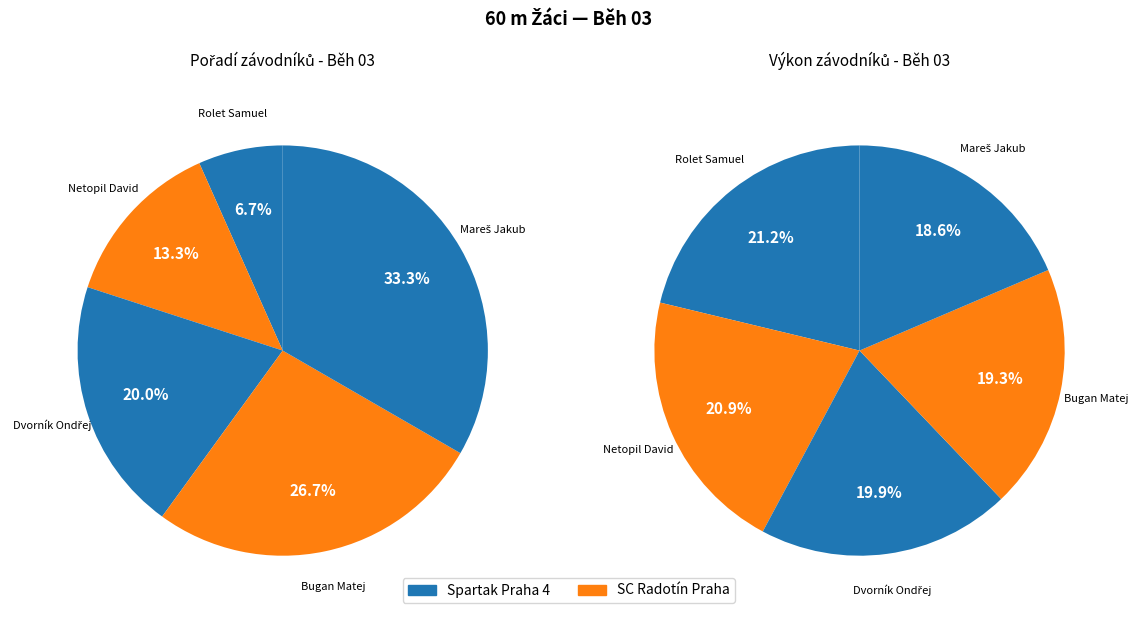

To the nearest percent, what is the difference between the Netopil David and Rolet Samuel slice percentages?

7%